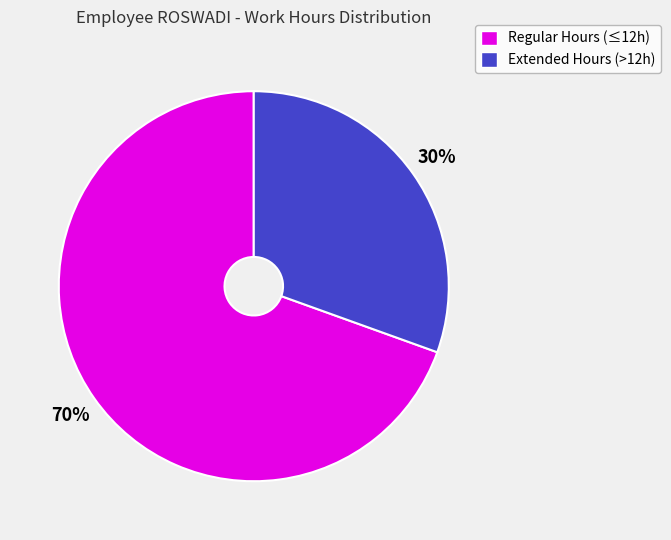

How many segments does this pie chart have?

2